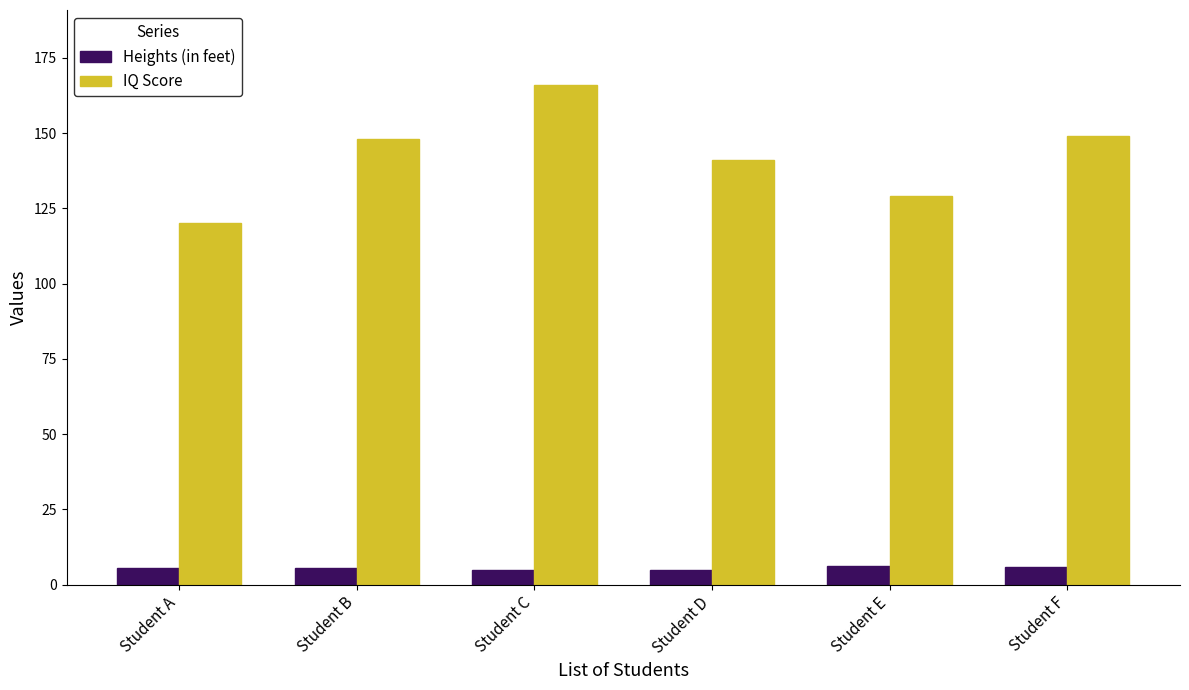

What is the approximate value of Heights (in feet) at Student D?

4.8